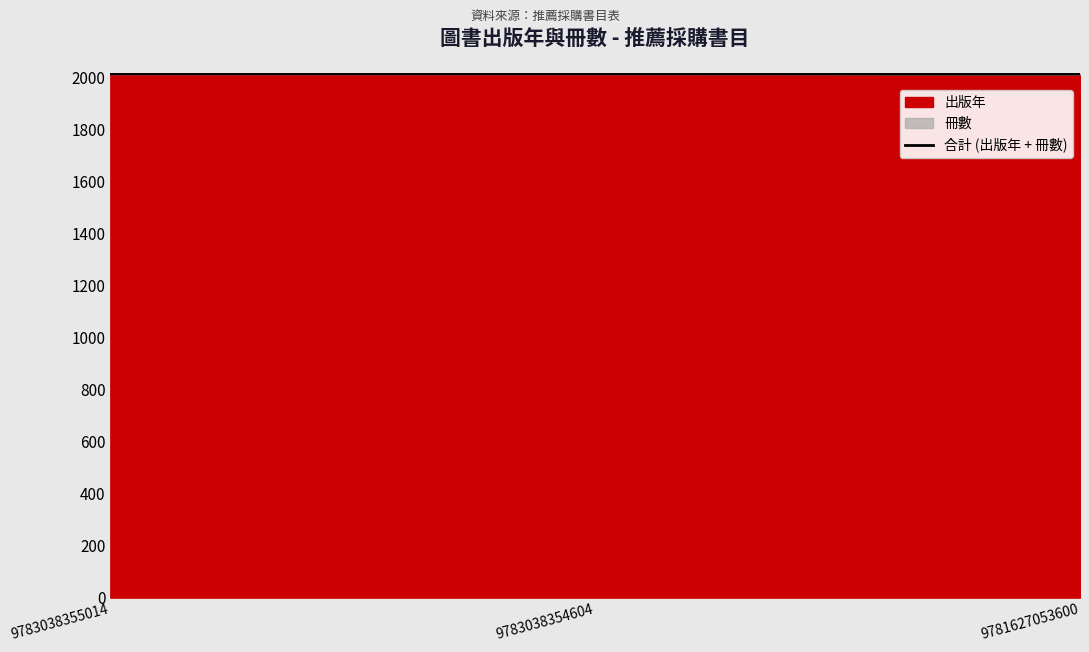

List the labels in order of value, smallest first.

9781627053600, 9783038355014, 9783038354604